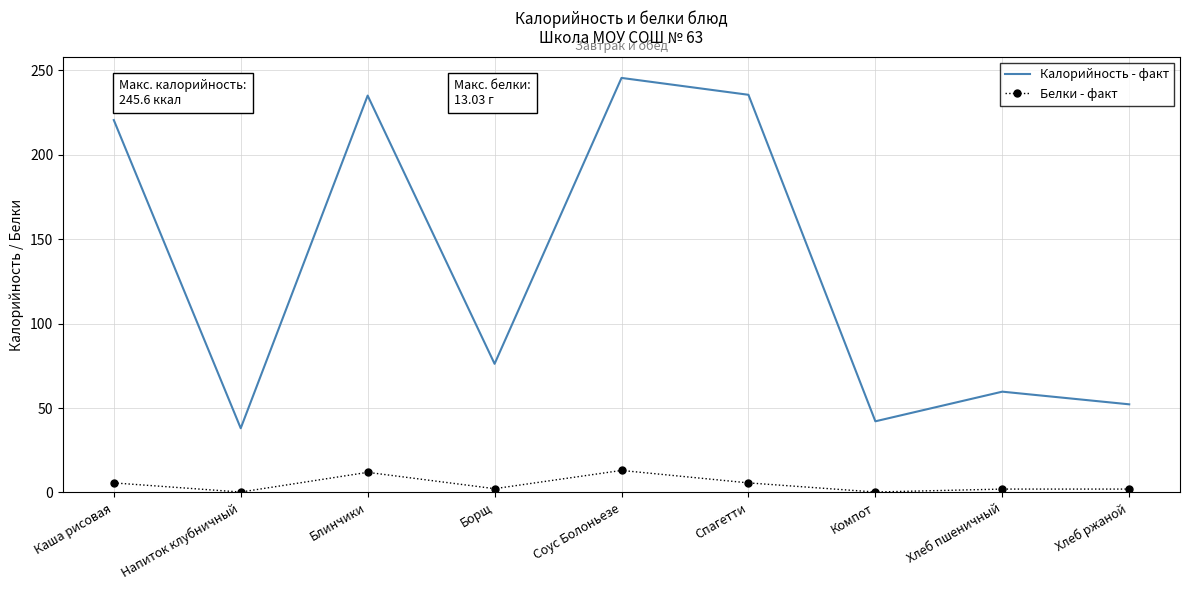

What is the greatest value displayed?

245.6